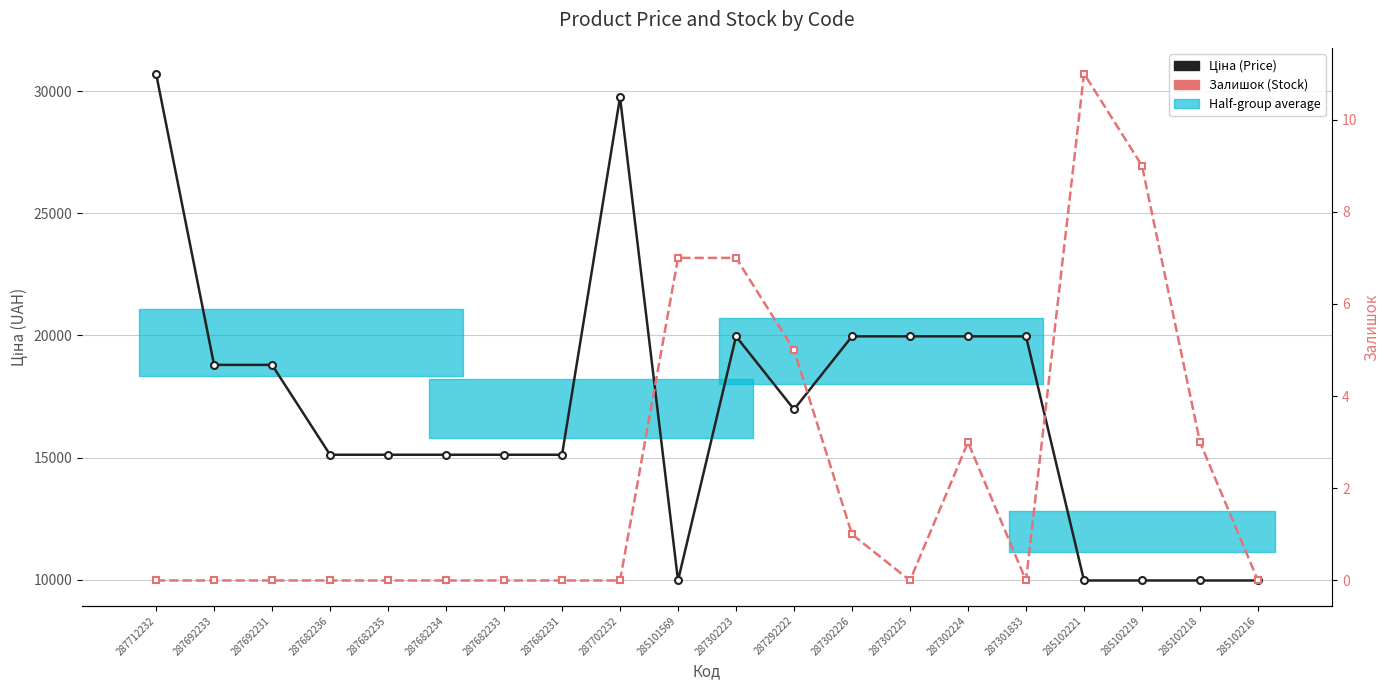

At which label does Ціна (Price) first exceed 16976?

287712232